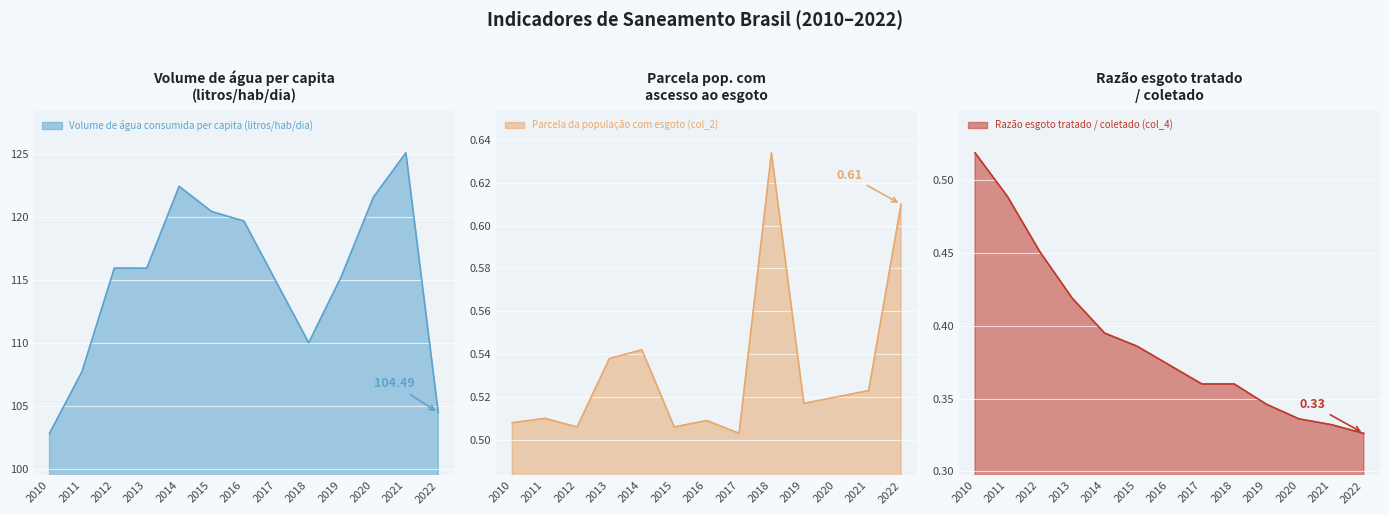

Count the number of data series in this chart.

3